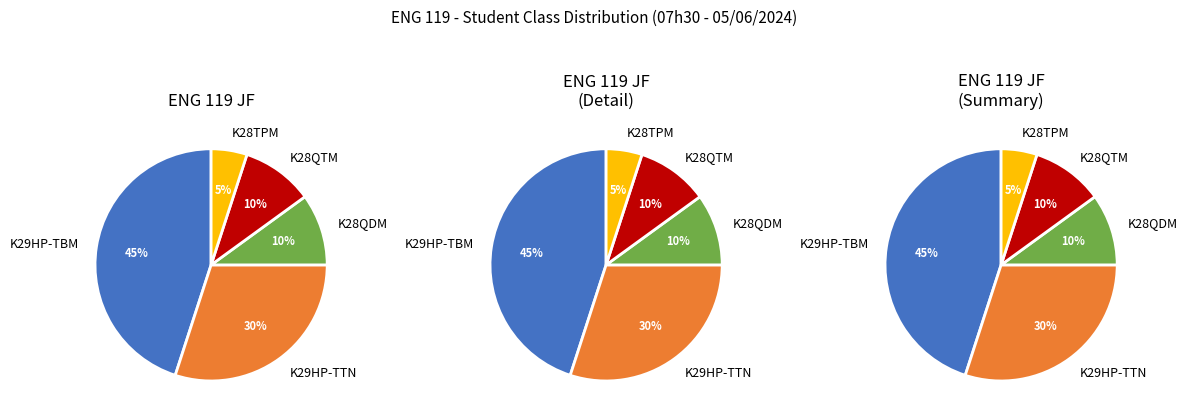

Is there a majority slice in this chart?

No